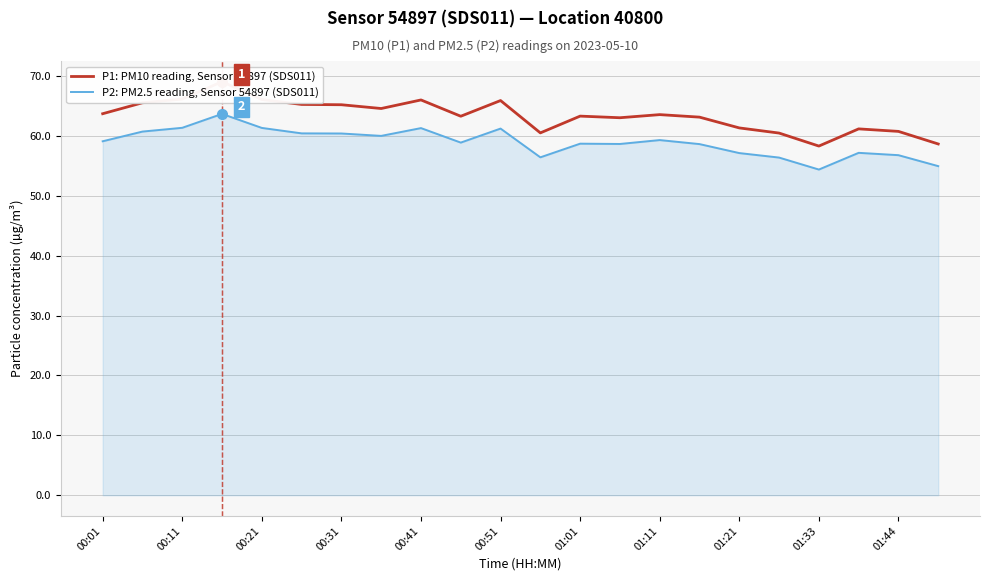

How many lines are shown in the chart?

2